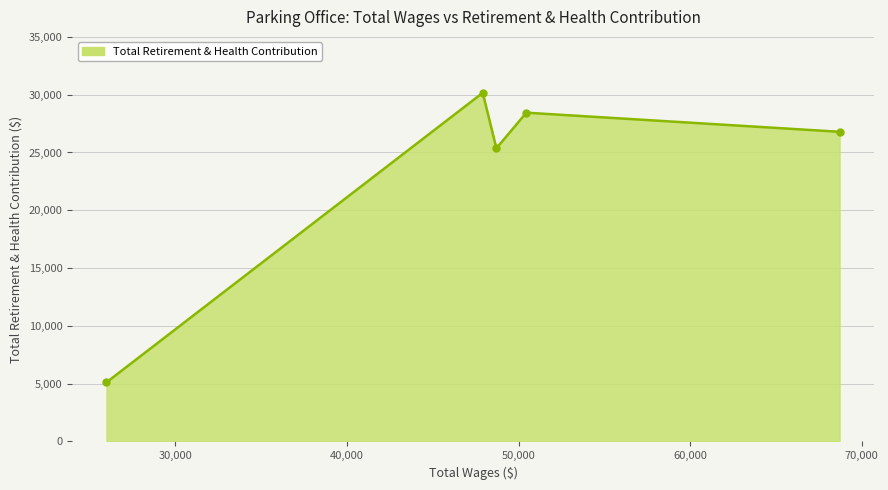

What is the average value?

23173.0